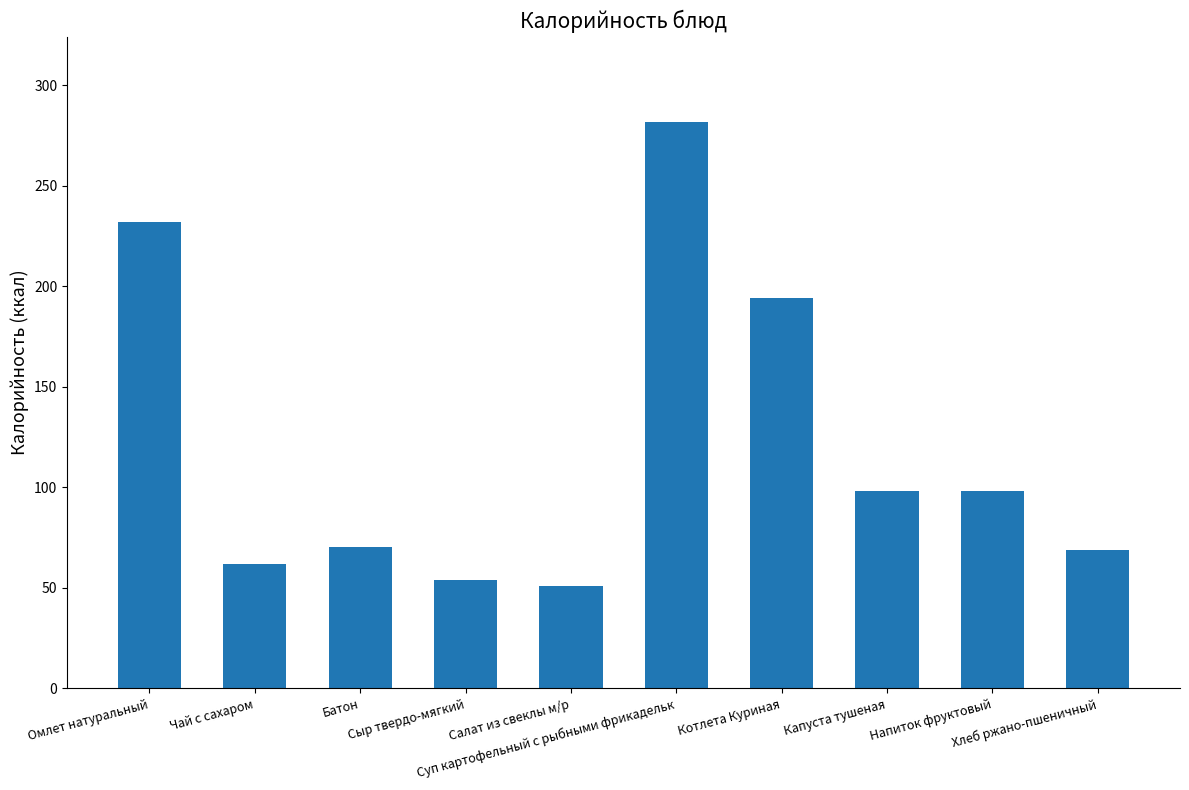

What position from the right is Суп картофельный с рыбными фрикадельк?

5